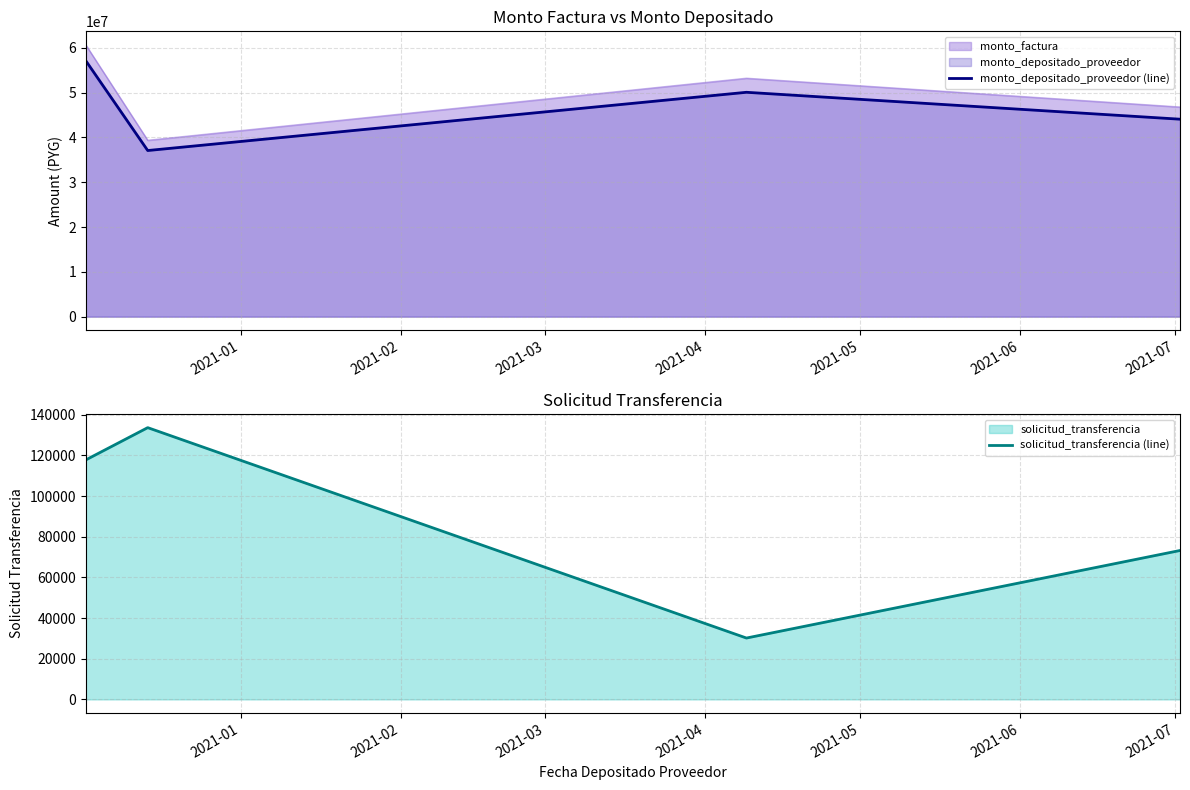

In solicitud_transferencia (line), how many points are higher than both neighbors (excluding endpoints)?

1